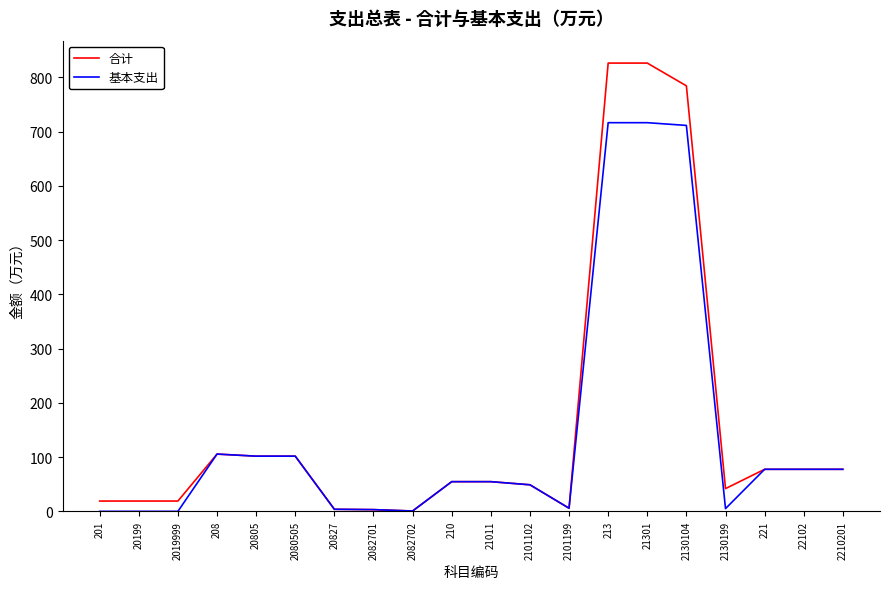

Is it true that 合计 equals 55.0 at 2080505?

False